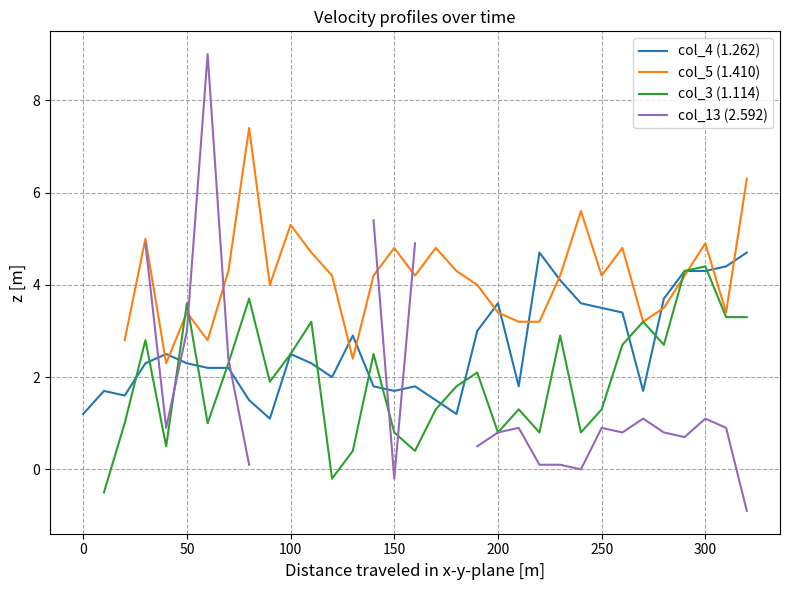

What is the minimum value for col_4 (1.262)?

1.1